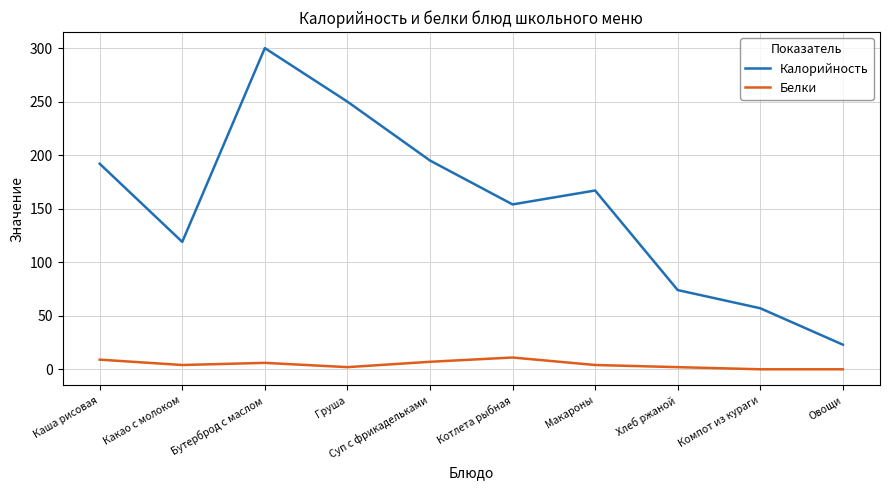

List the series in order of their overall mean, highest first.

Калорийность, Белки